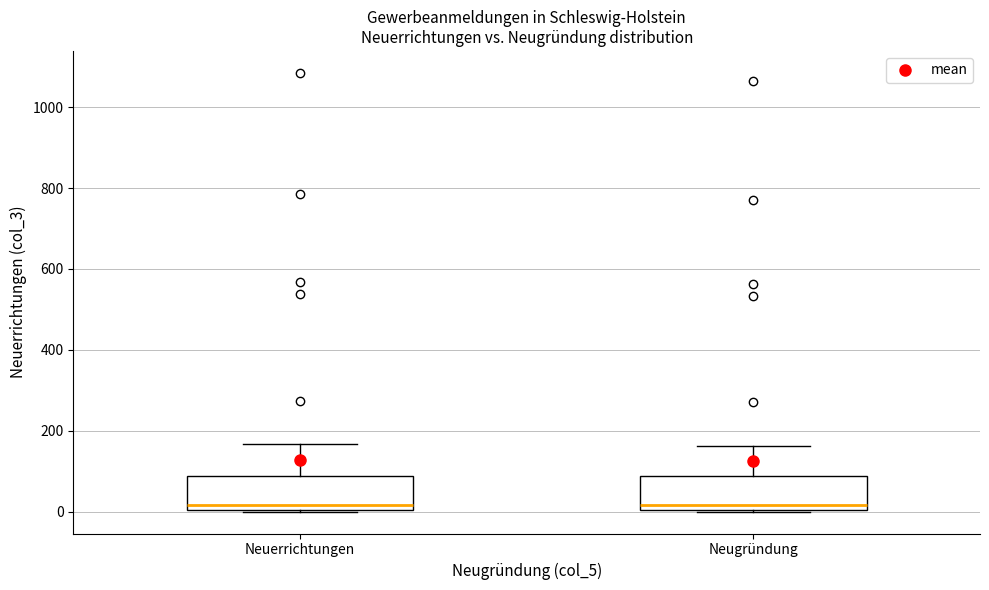

Where does the upper whisker of the box for Neuerrichtungen end on the y-axis? The values are not printed on the chart, so give them approximately, as read against the axis.

160